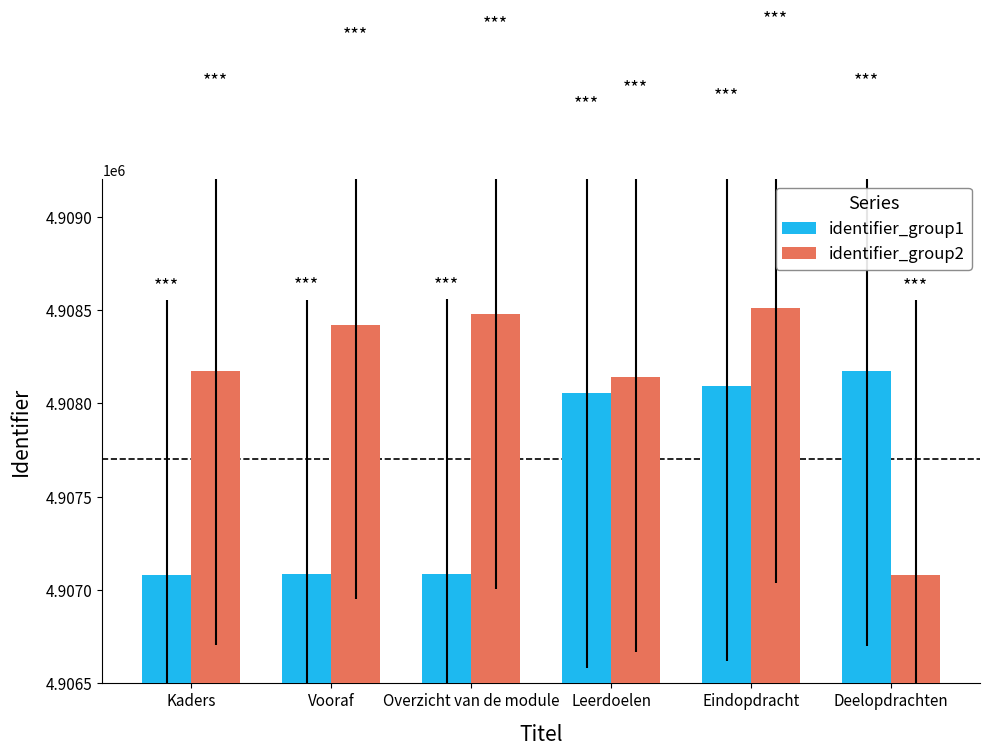

Between Leerdoelen and Eindopdracht, which series saw the biggest shift?

identifier_group2